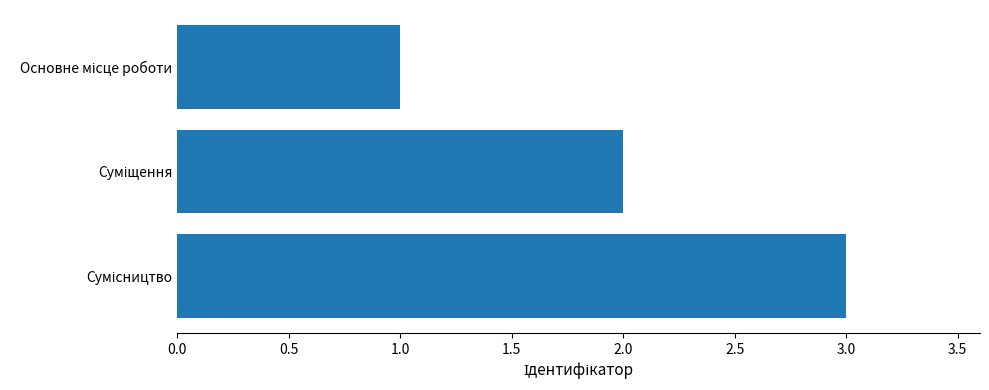

What is the sum of all values?

6